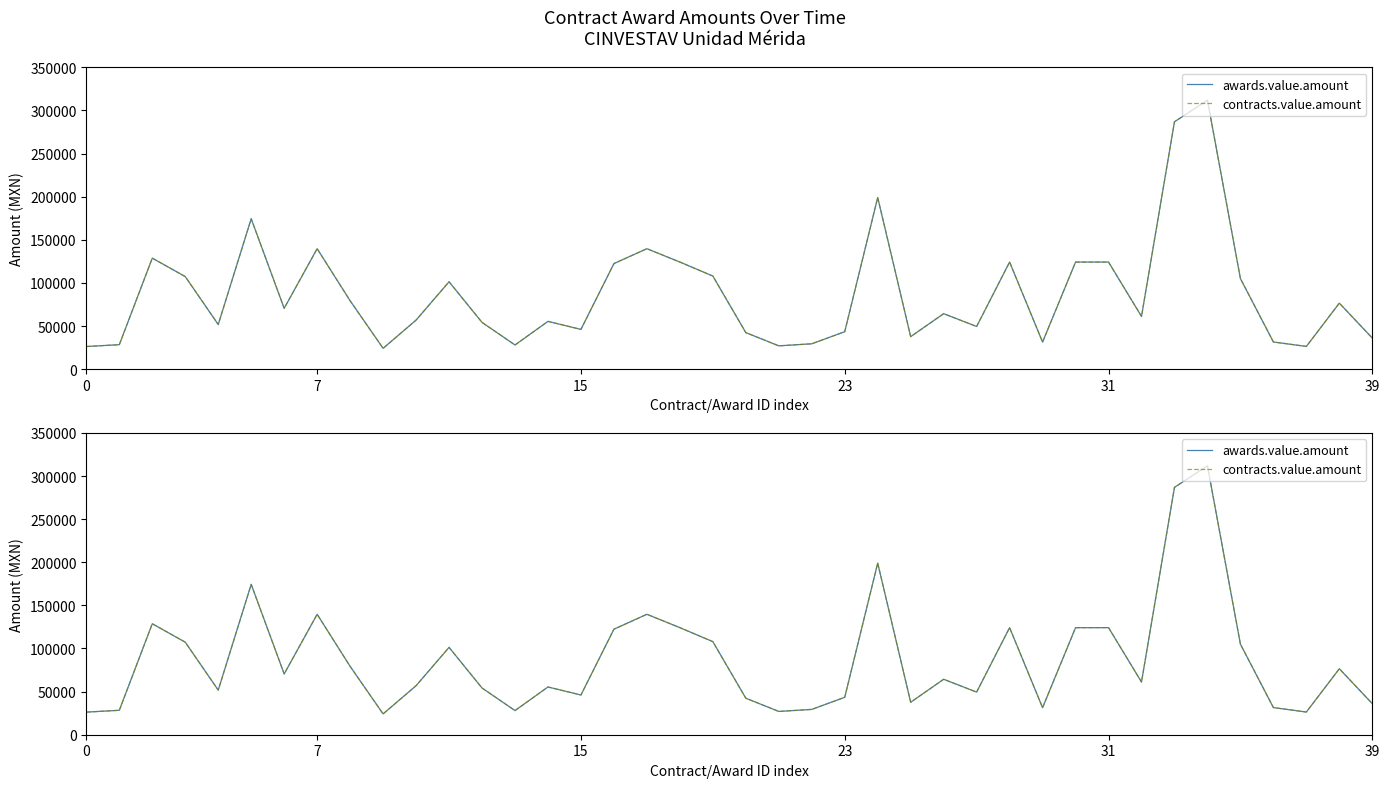

Reading right to left, list all the values displayed in this chart.

awards.value.amount: 36000.0	76500.0	26313.0	31466.3	105034.7	311832.0	286818.0	61120.0	124170.5	124137.9	31341.9	124170.5	49431.0	64305.3	37656.0	199007.0	43400.0	29370.0	26989.2	42343.0	107940.0	124170.5	139655.2	122358.7	46062.5	55352.6	28000.0	54188.8	101283.0	56847.4	24130.0	79261.6	139655.2	70500.0	174363.0	51724.1	107308.2	128693.0	28333.3	26216.0
contracts.value.amount: 36000.0	76500.0	26313.0	31466.3	105034.7	311832.0	286818.0	61120.0	124170.5	124137.9	31341.9	124170.5	49431.0	64305.3	37656.0	199007.0	43400.0	29370.0	26989.2	42343.0	107940.0	124170.5	139655.2	122358.7	46062.5	55352.6	28000.0	54188.8	101283.0	56847.4	24130.0	79261.6	139655.2	70500.0	174363.0	51724.1	107308.2	128693.0	28333.3	26216.0